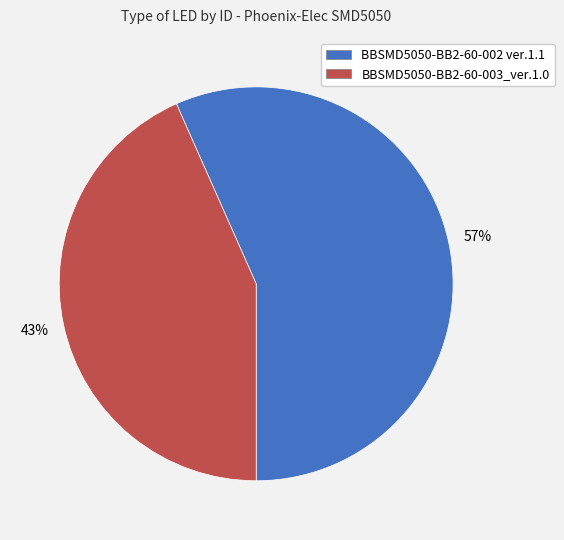

How many segments does this pie chart have?

2